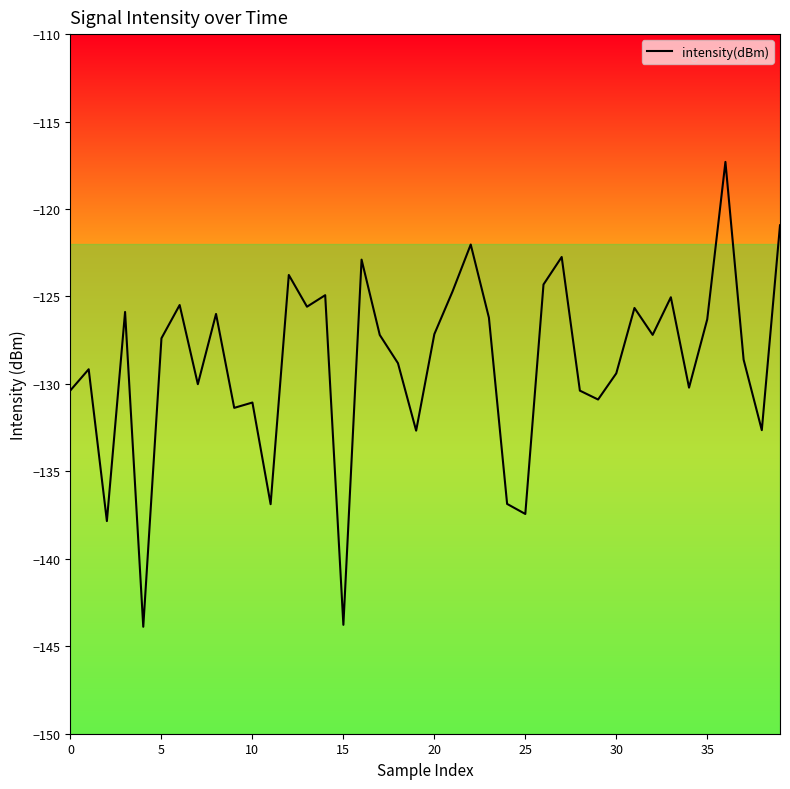

What is the value of the 22nd point from the left?

-124.7